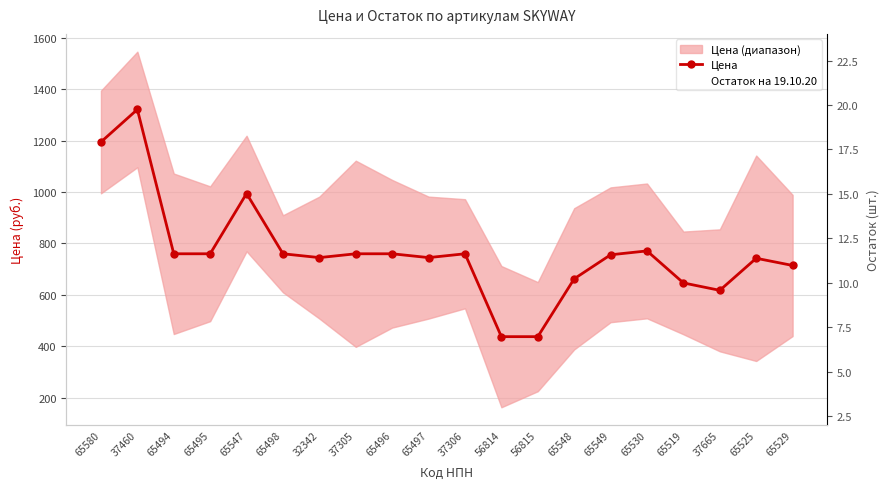

How many data points in Цена are above 759?

10